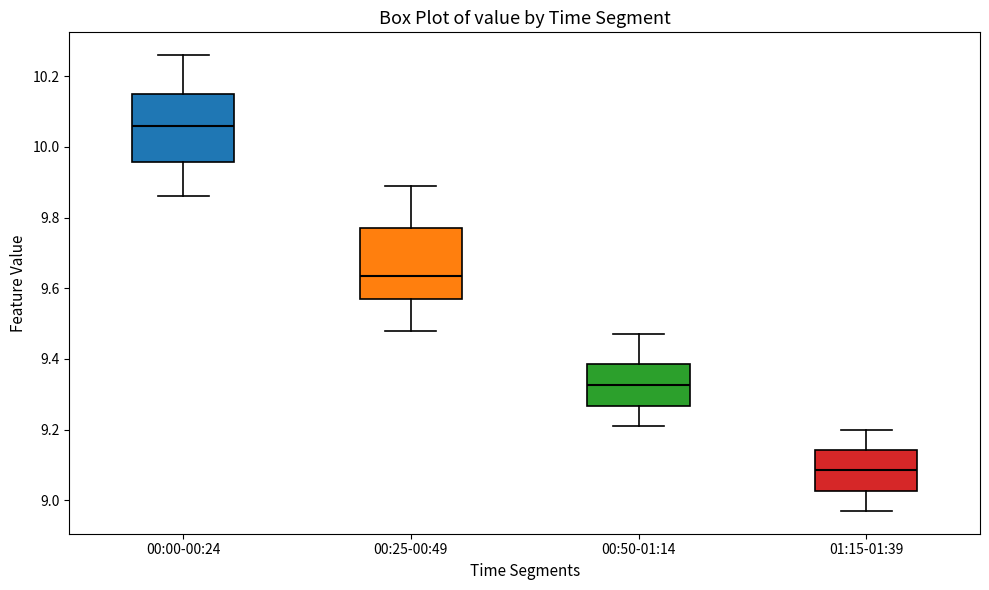

Where is the upper edge of the box for 00:25-00:49 on the y-axis? The values are not printed on the chart, so give them approximately, as read against the axis.

9.78